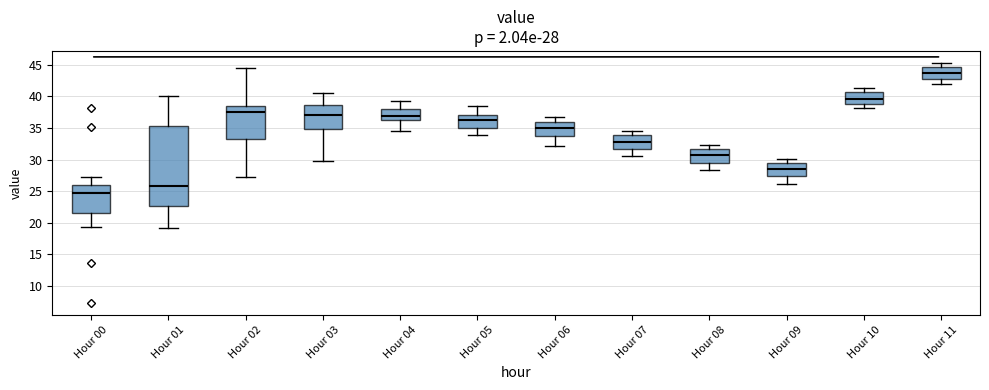

Which box's median line is the highest?

Hour 11